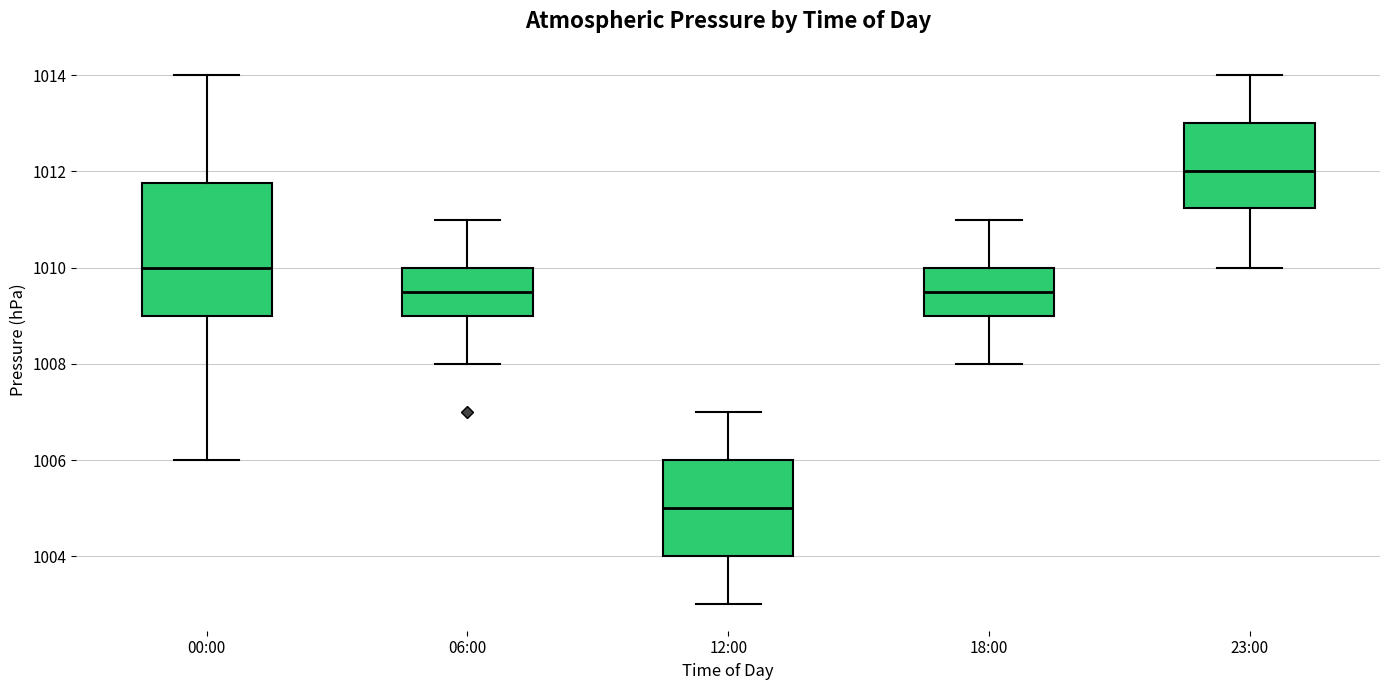

Comparing the boxes themselves (not the whiskers), which one is the tallest?

00:00